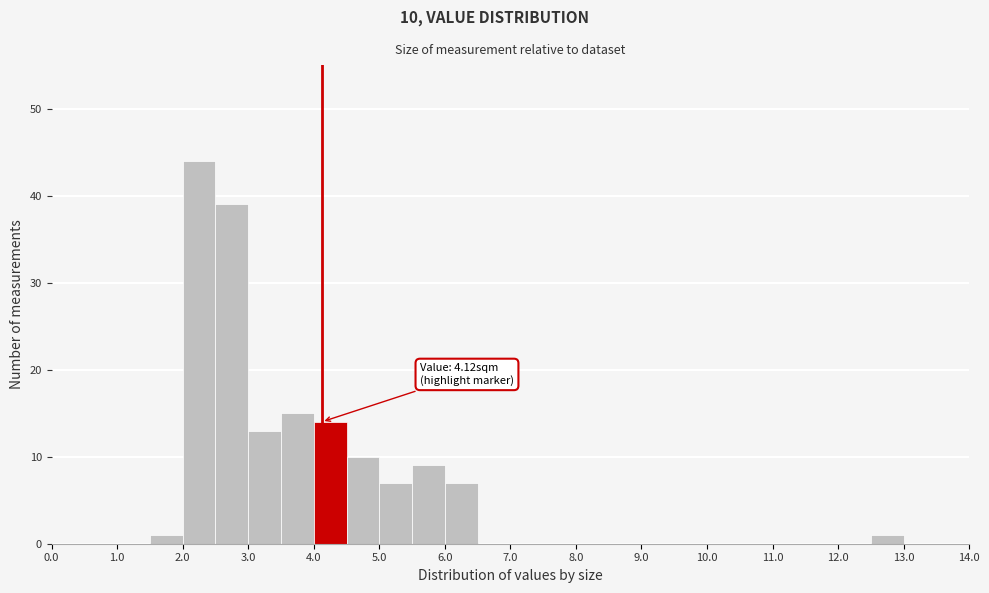

Which range on the x-axis has the tallest bar?

2.0 to 2.5